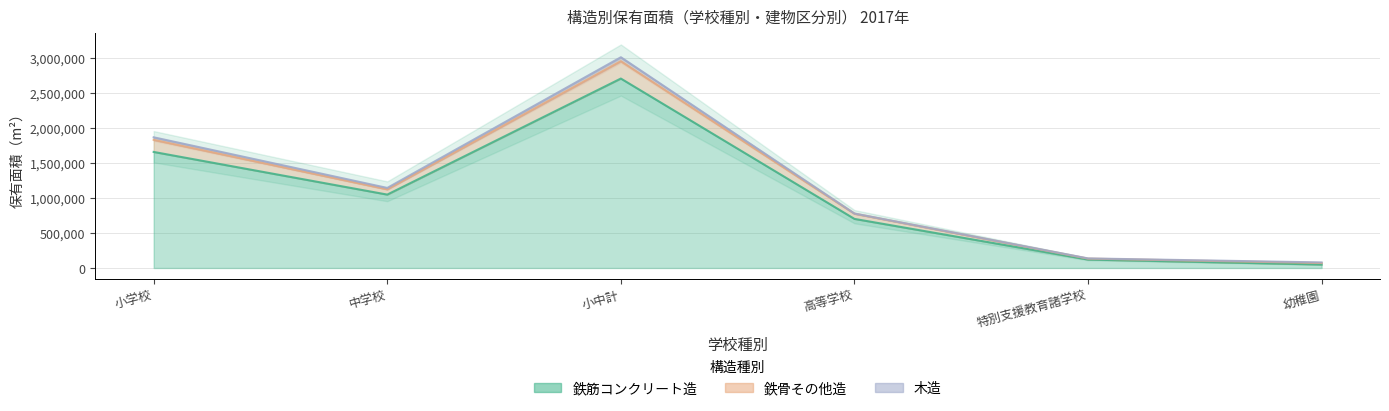

True or false: 鉄筋コンクリート造 and 鉄骨その他造 intersect in this chart.

False